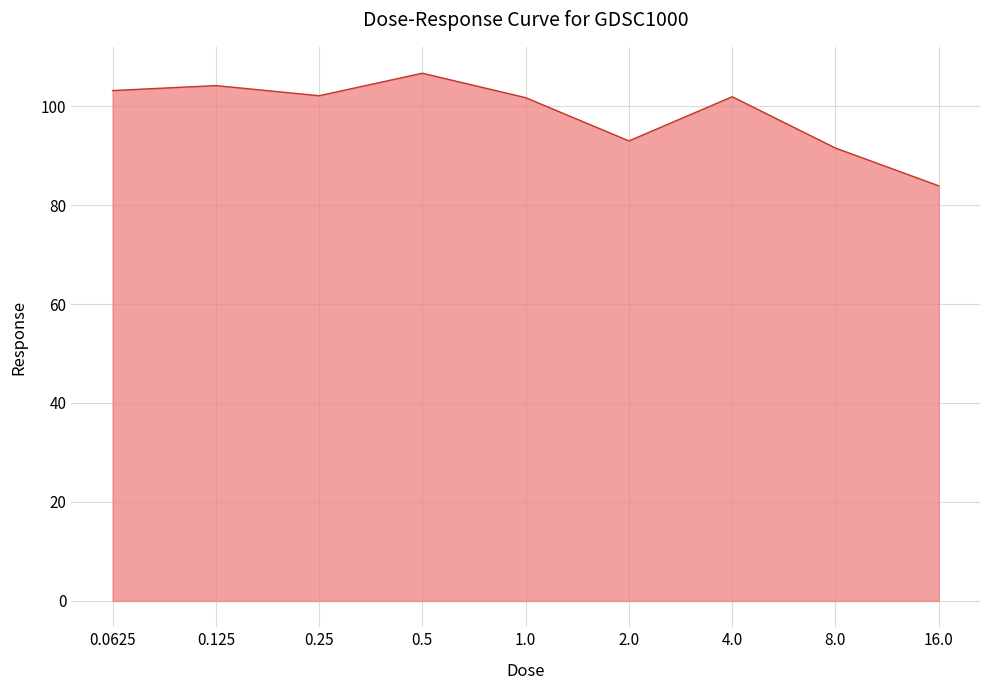

What is the minimum value shown in the chart?

83.9